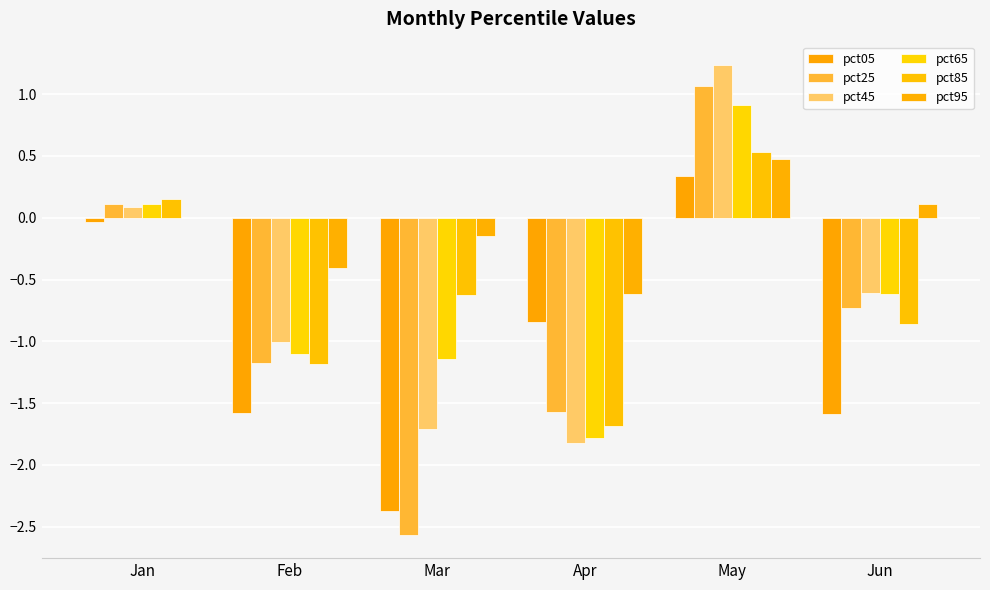

Which series has the largest range (max minus min)?

pct25